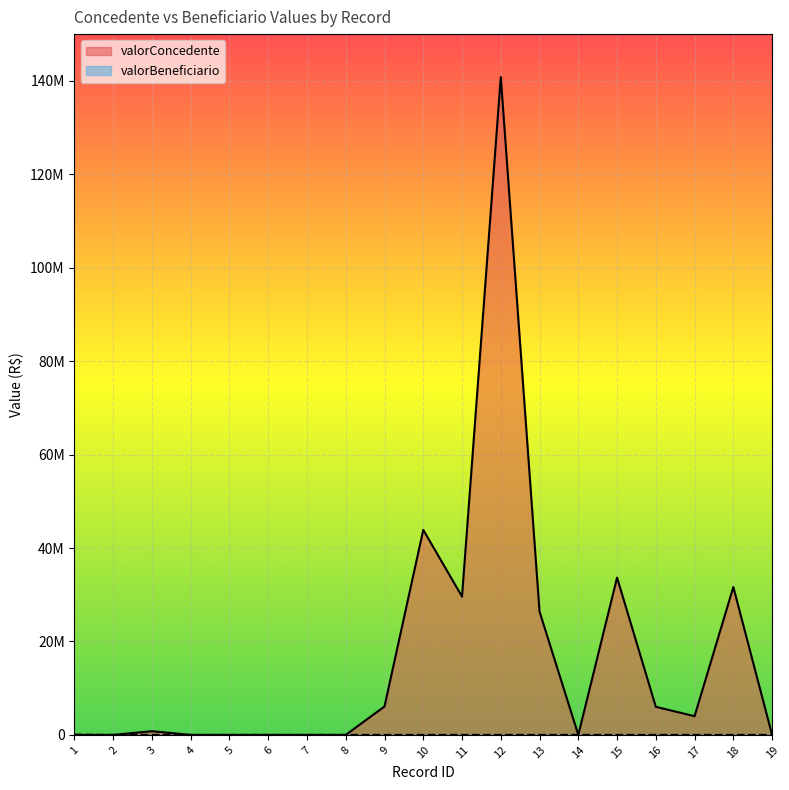

Reading left to right, what are all the values shown in this chart?

valorConcedente: 1=0.0	2=0.0	3=790353.5	4=0.0	5=0.0	6=0.0	7=0.0	8=0.0	9=6082660.1	10=43886180.1	11=29600953.1	12=140803056.0	13=26384836.5	14=0.0	15=33666734.2	16=6010944.5	17=4007296.4	18=31645096.3	19=0.0
valorBeneficiario: 1=46258.0	2=0.0	3=1650.9	4=0.0	5=0.0	6=0.0	7=0.0	8=0.0	9=0.0	10=0.0	11=0.0	12=0.0	13=0.0	14=0.0	15=0.0	16=0.0	17=0.0	18=0.0	19=0.0